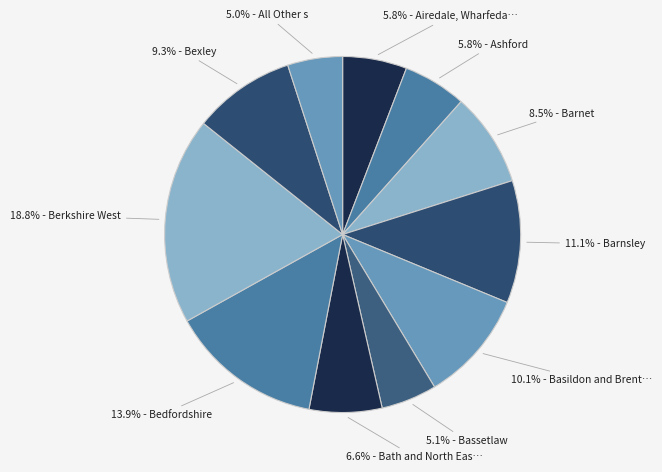

How many slices are in this pie chart?

11